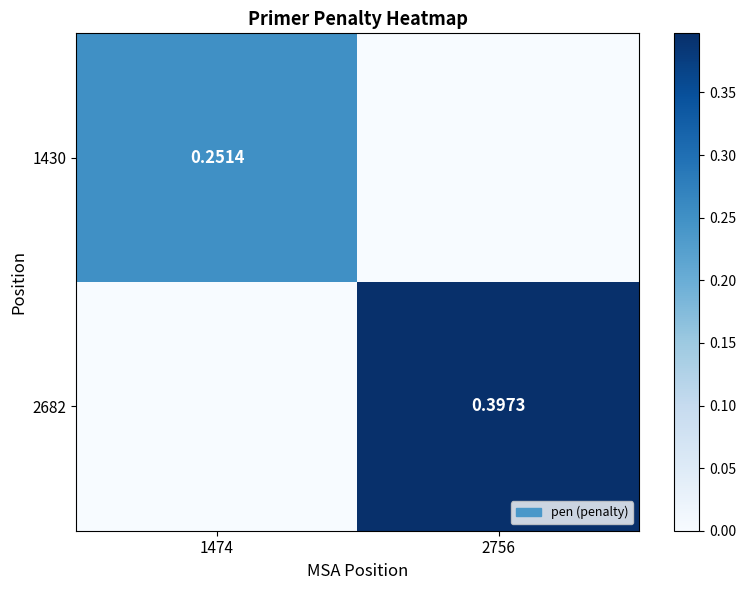

Rank the series by their maximum value, from highest to lowest.

2682, 1430